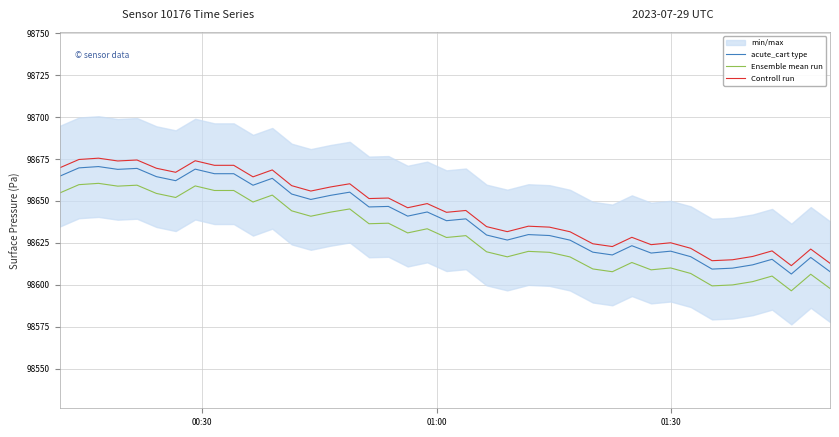

Reading right to left, transcribe all the data shown in this chart.

acute_cart type: 98607.9	98616.3	98606.5	98615.2	98611.9	98610.0	98609.4	98616.8	98620.1	98619.0	98623.3	98617.8	98619.5	98626.7	98629.4	98630.0	98626.7	98629.7	98639.3	98638.2	98643.4	98641.0	98646.8	98646.4	98655.2	98653.3	98650.9	98654.1	98663.5	98659.4	98666.2	98666.2	98669.0	98662.1	98664.5	98669.4	98668.8	98670.5	98669.7	98664.8
Ensemble mean run: 98597.9	98606.3	98596.5	98605.2	98601.9	98600.0	98599.4	98606.8	98610.1	98609.0	98613.3	98607.8	98609.5	98616.7	98619.4	98620.0	98616.7	98619.7	98629.3	98628.2	98633.4	98631.0	98636.8	98636.4	98645.2	98643.3	98640.9	98644.1	98653.5	98649.4	98656.2	98656.2	98659.0	98652.1	98654.5	98659.4	98658.8	98660.5	98659.7	98654.8
Controll run: 98612.9	98621.3	98611.5	98620.2	98616.9	98615.0	98614.4	98621.8	98625.1	98624.0	98628.3	98622.8	98624.5	98631.7	98634.4	98635.0	98631.7	98634.7	98644.3	98643.2	98648.4	98646.0	98651.8	98651.4	98660.2	98658.3	98655.9	98659.1	98668.5	98664.4	98671.2	98671.2	98674.0	98667.1	98669.5	98674.4	98673.8	98675.5	98674.7	98669.8